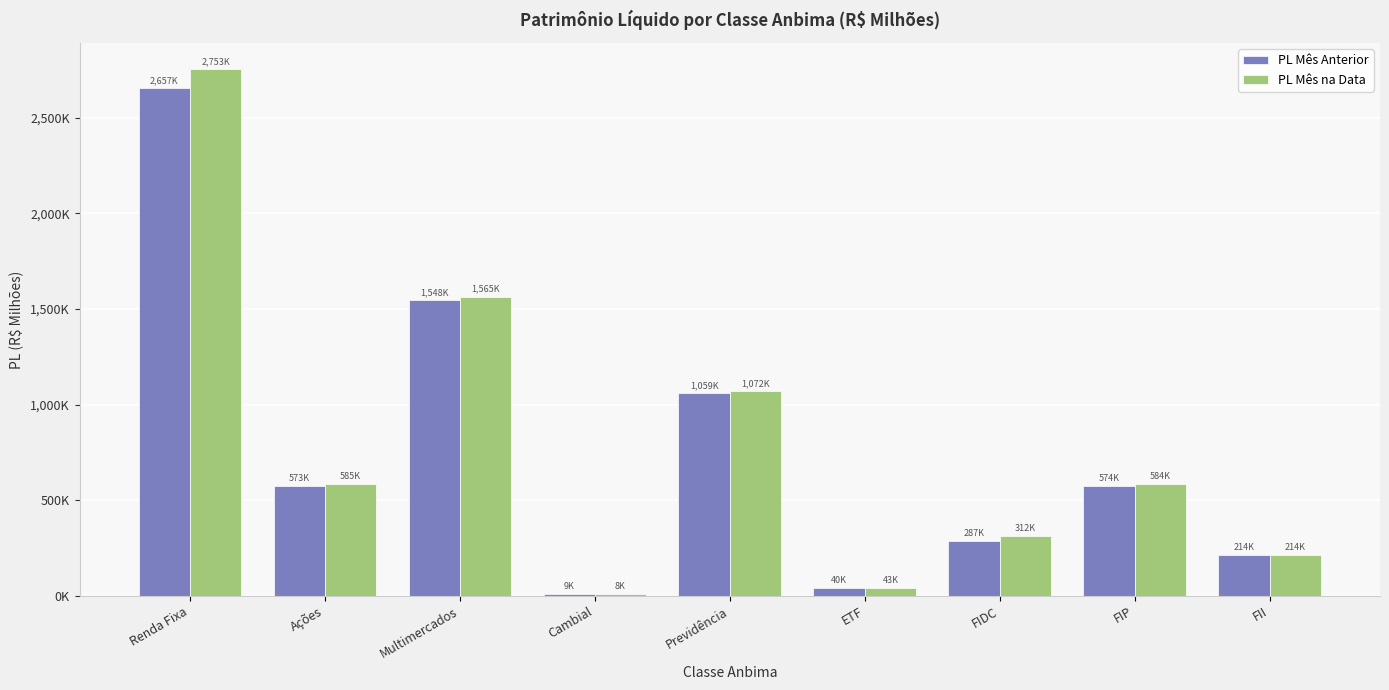

What is the sum of the PL Mês na Data values at Cambial and Ações?

592691.3